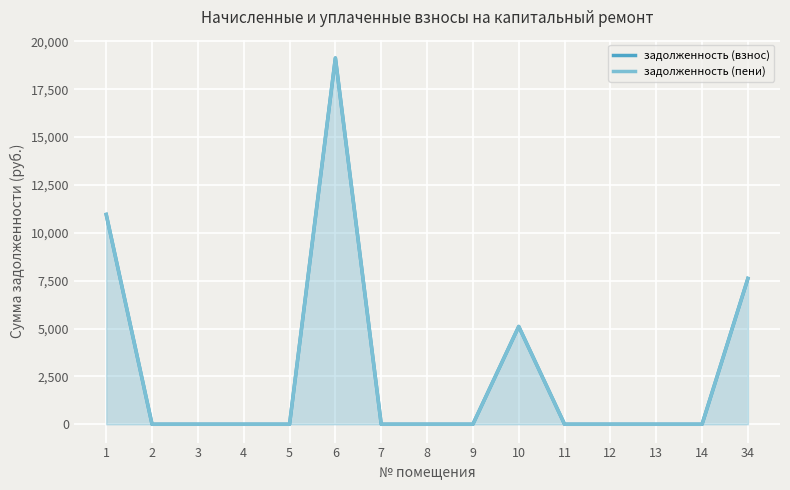

Where is the first local maximum for задолженность (взнос)?

6